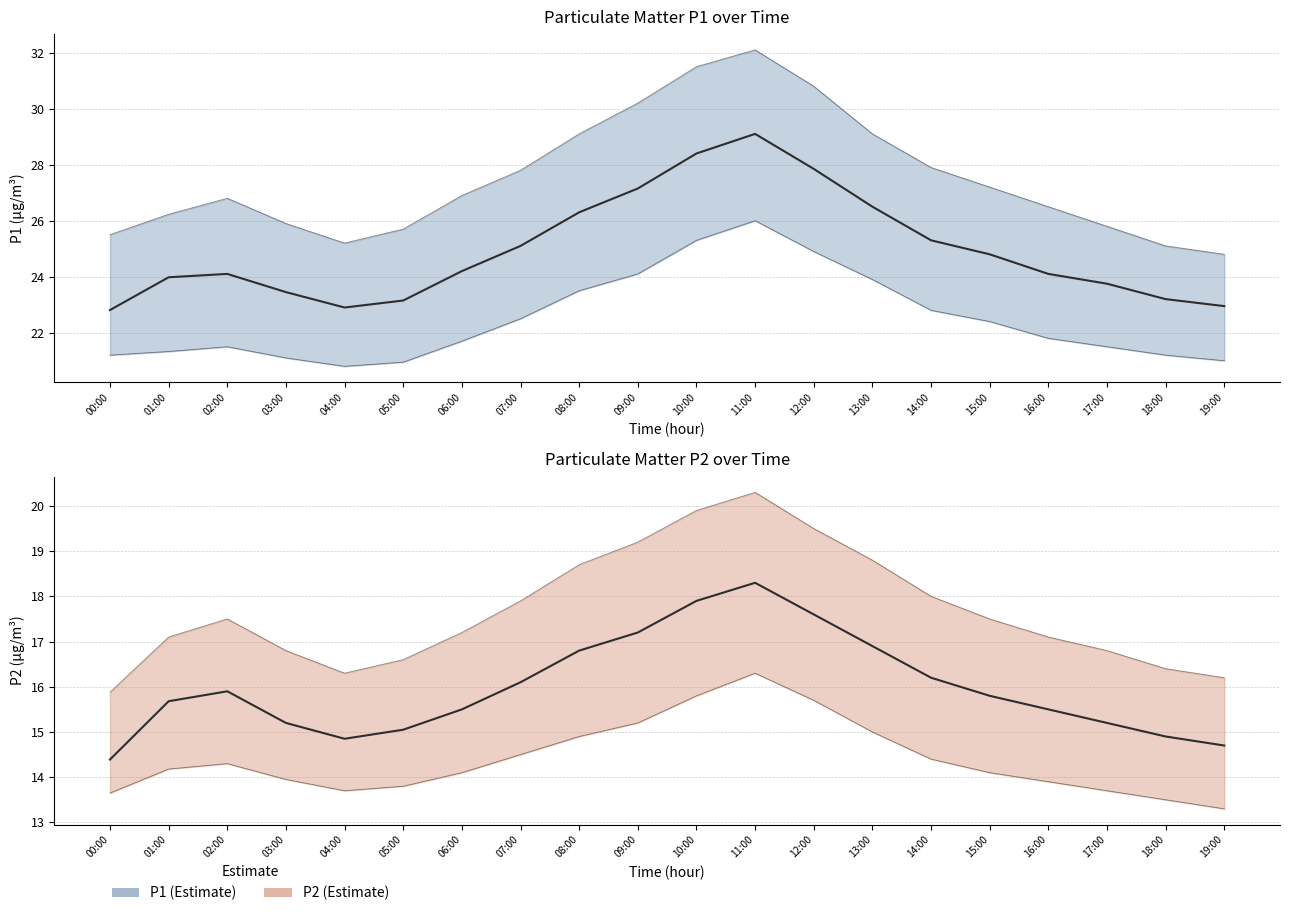

The value of P2 at 18:00 is 14.9. True or false?

True